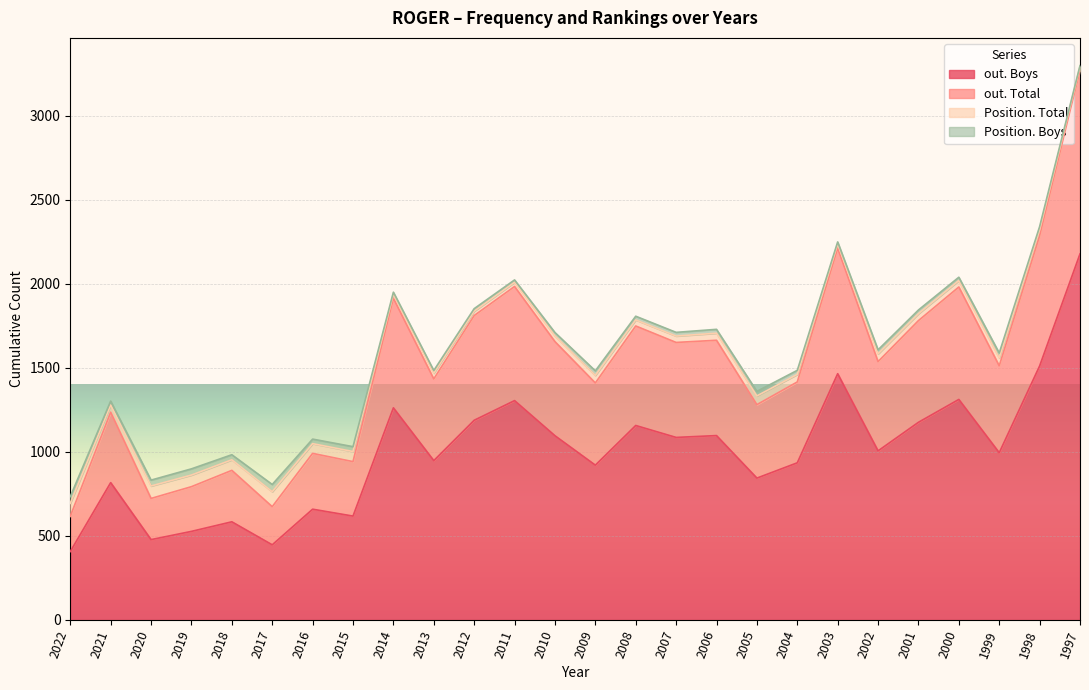

What is the average value of the out. Boys series?

1001